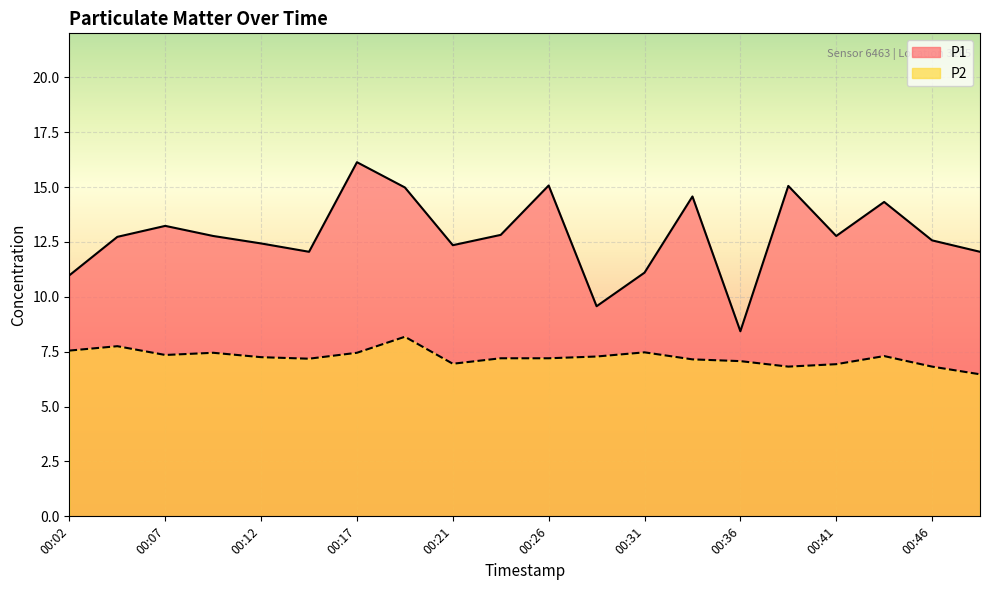

Is the value of P2 at 00:07 greater than the value of P1 at 00:21?

No